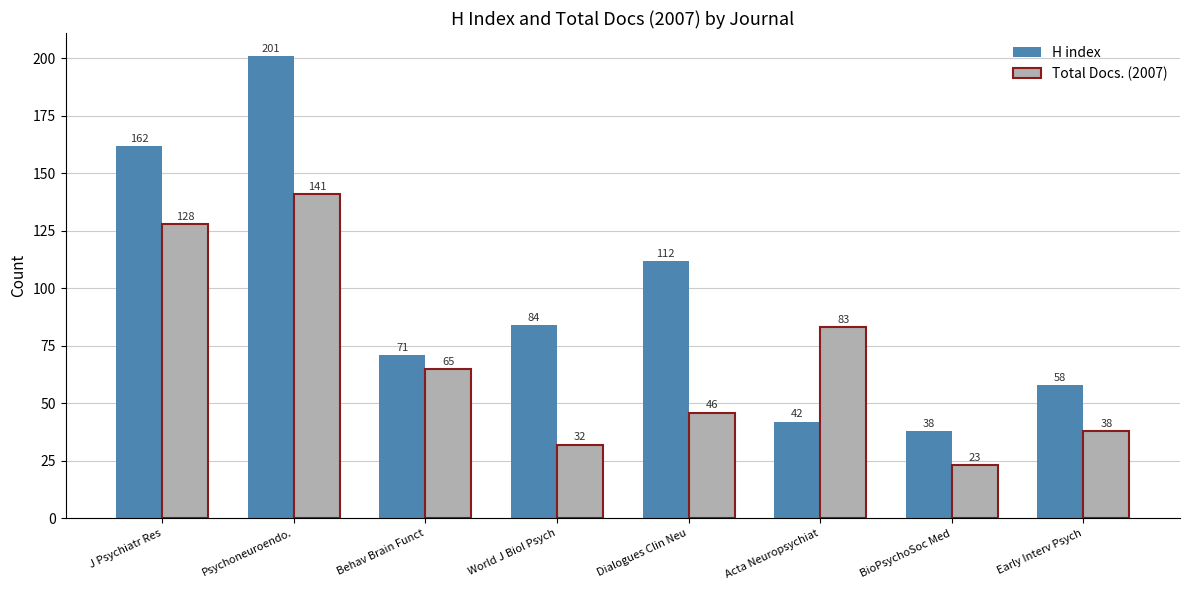

How many categories are shown in the chart?

8